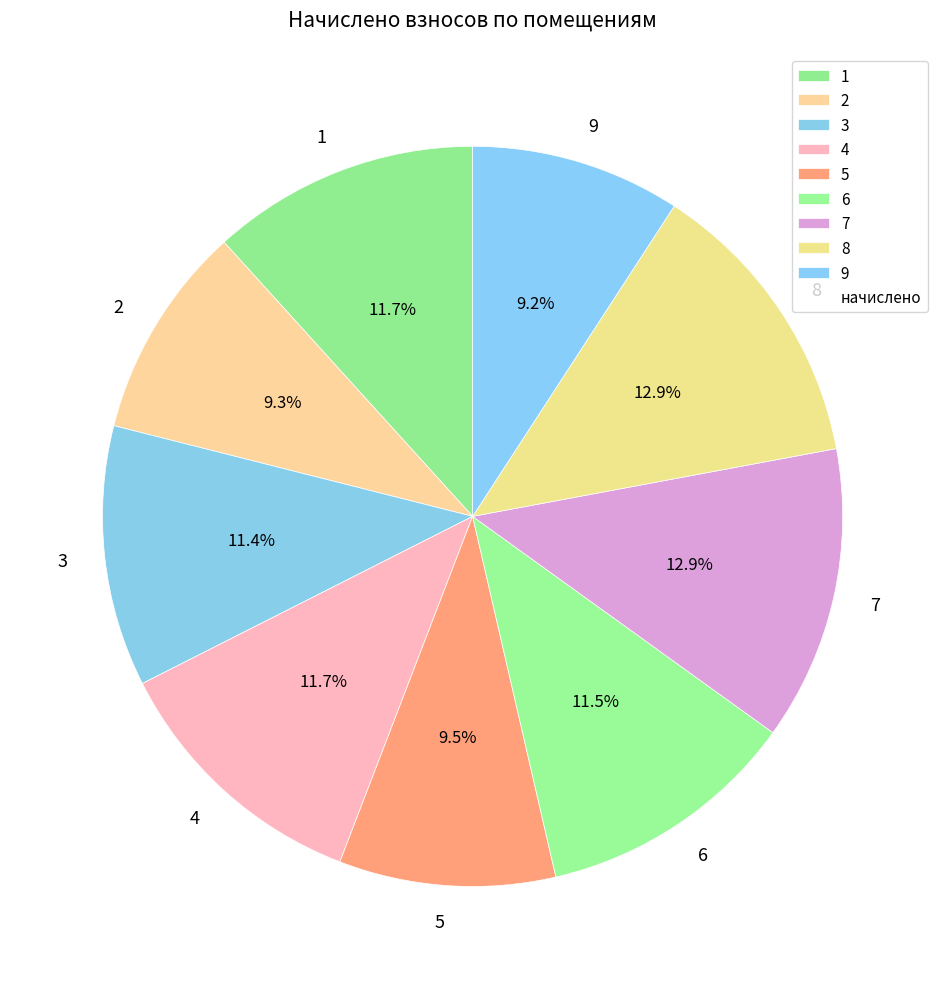

Does any single category account for the majority?

No